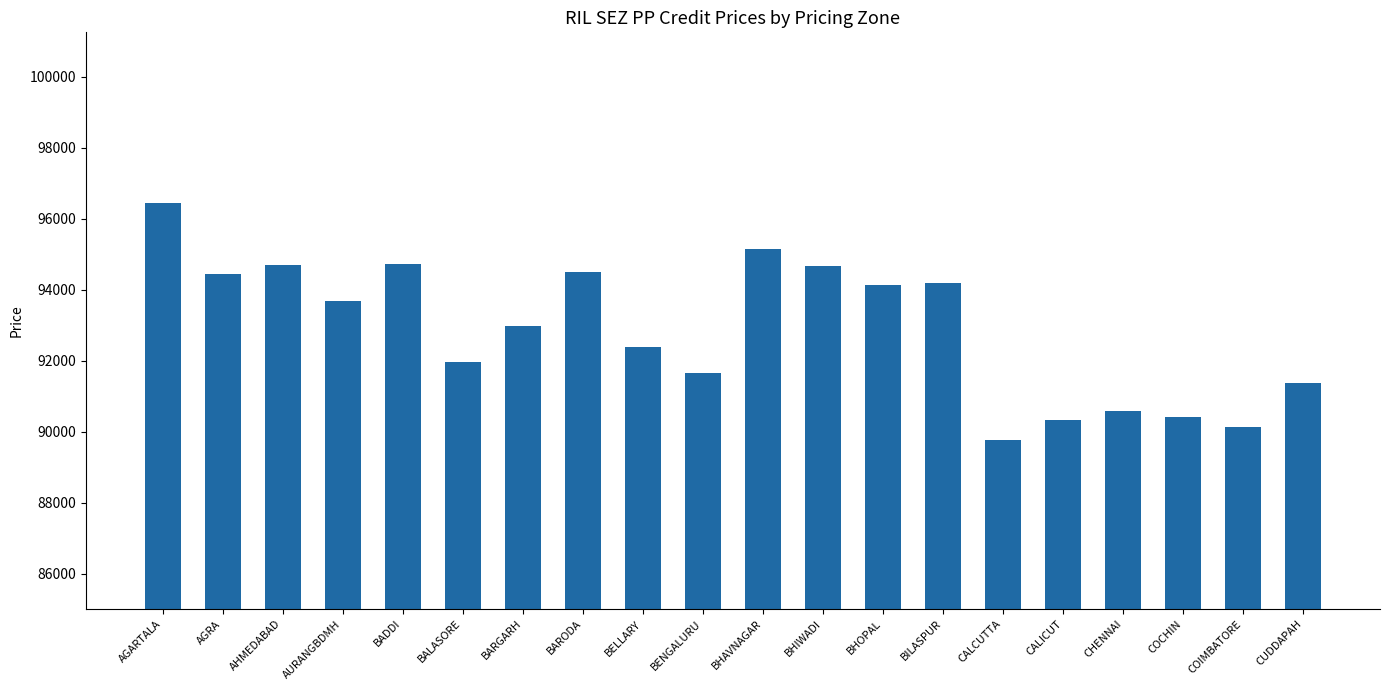

What position from the left is AURANGBDMH?

4